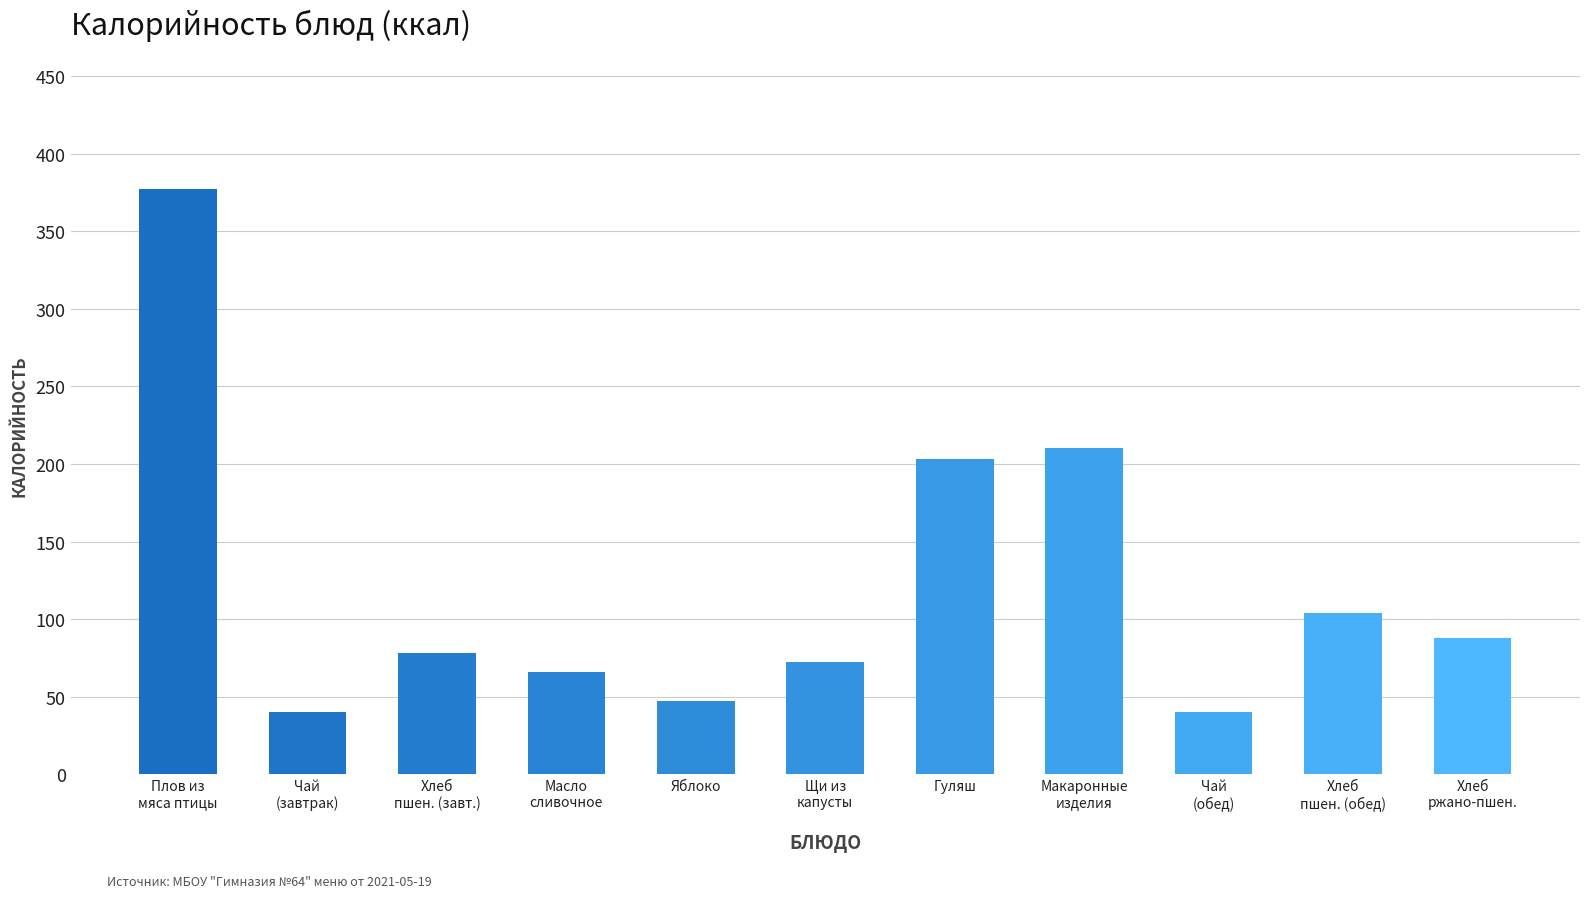

Is it true that the value at Хлеб
ржано-пшен. is 88.0?

True